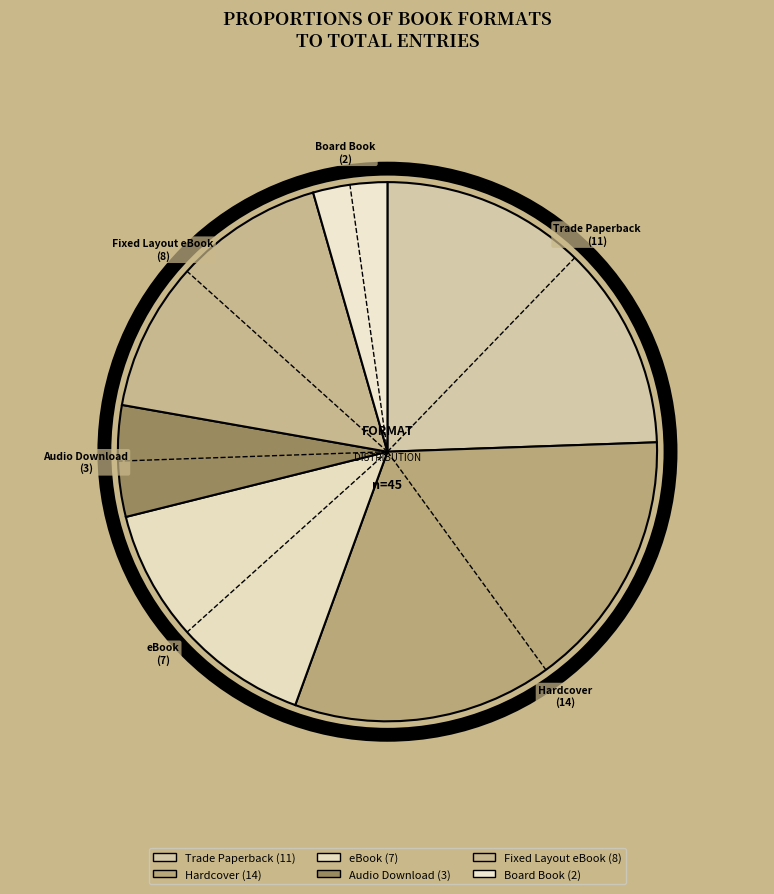

Is Trade Paperback the majority of the pie?

No